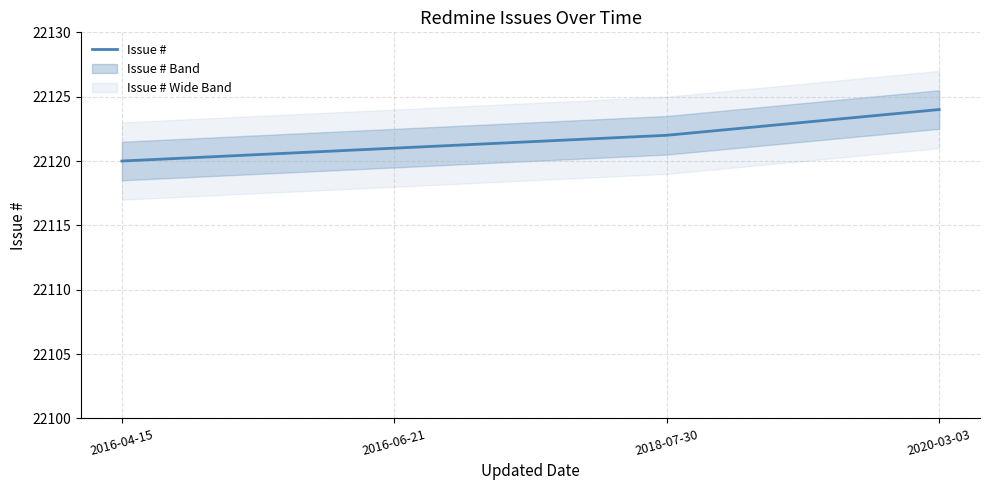

What is the sum of all values?

88487